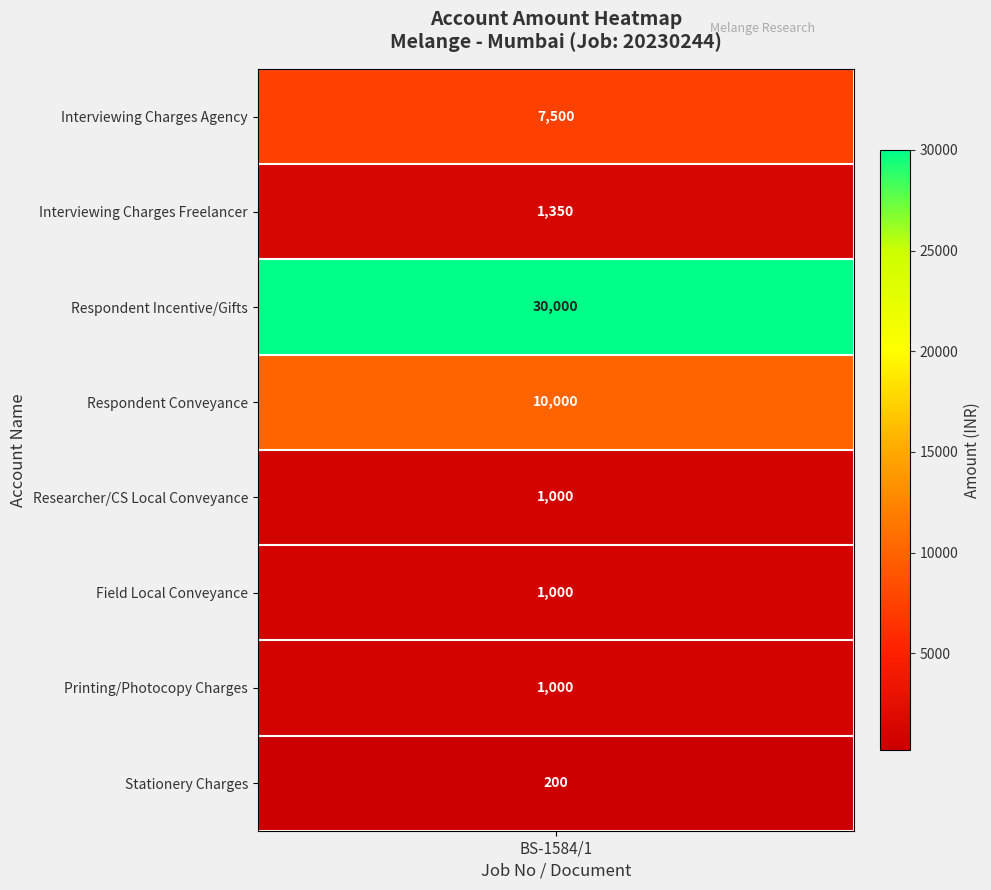

What is the maximum value for F1?

7500